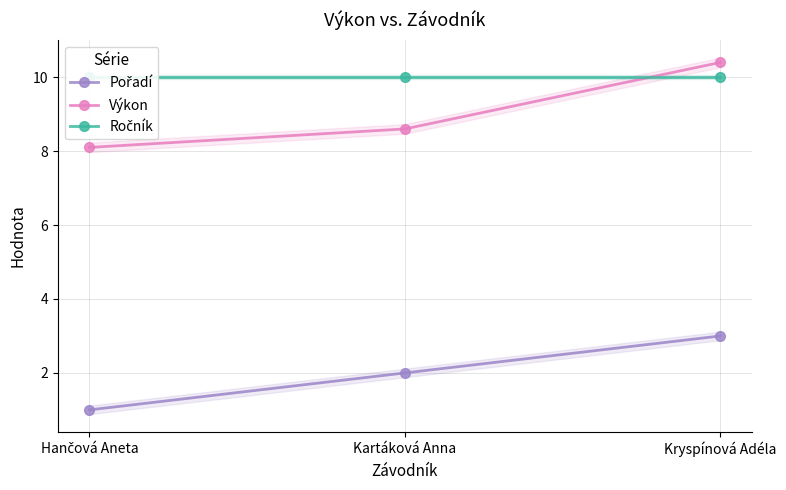

The Pořadí series shows 2.0 at Kartáková Anna. True or false?

True